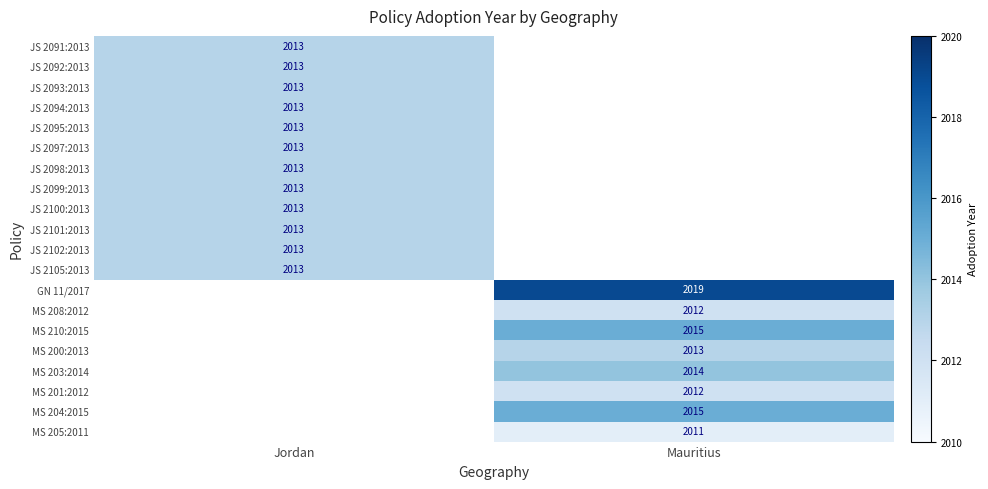

True or false: MS 205:2011 has a value of 2011 at Mauritius.

True